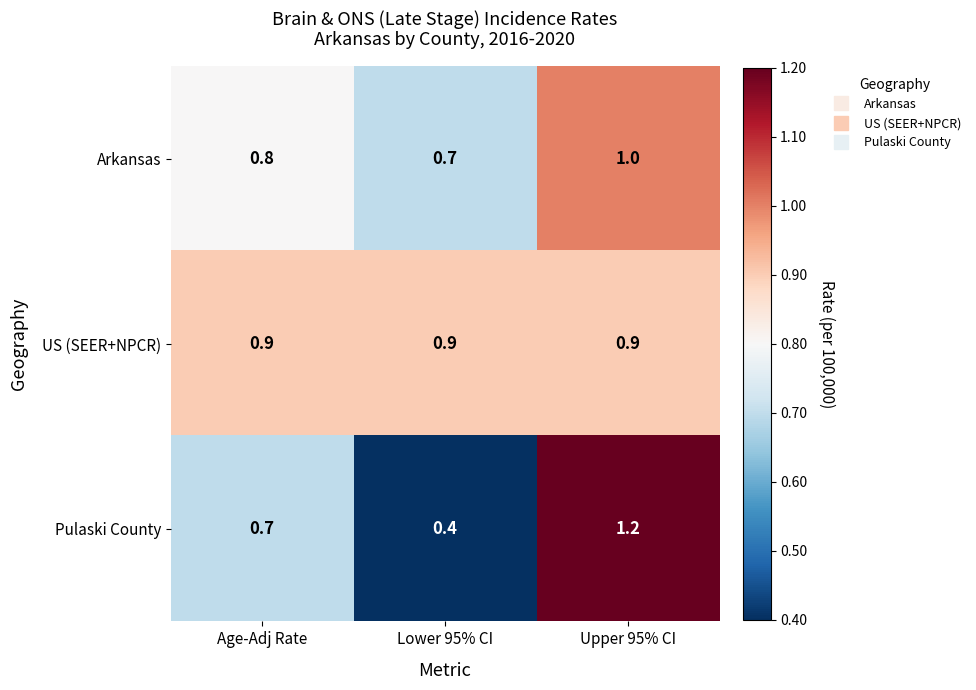

At which category is the sum across all series the highest?

Upper 95% CI